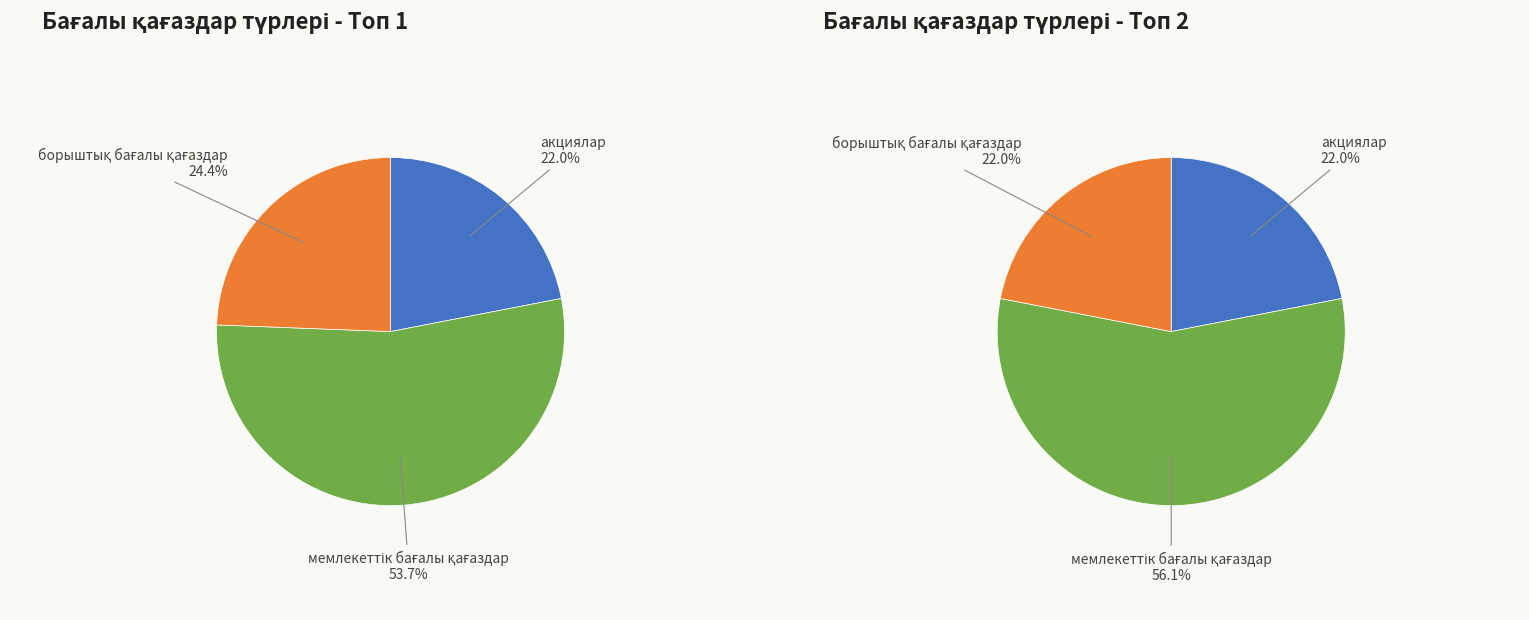

How many segments does this pie chart have?

3